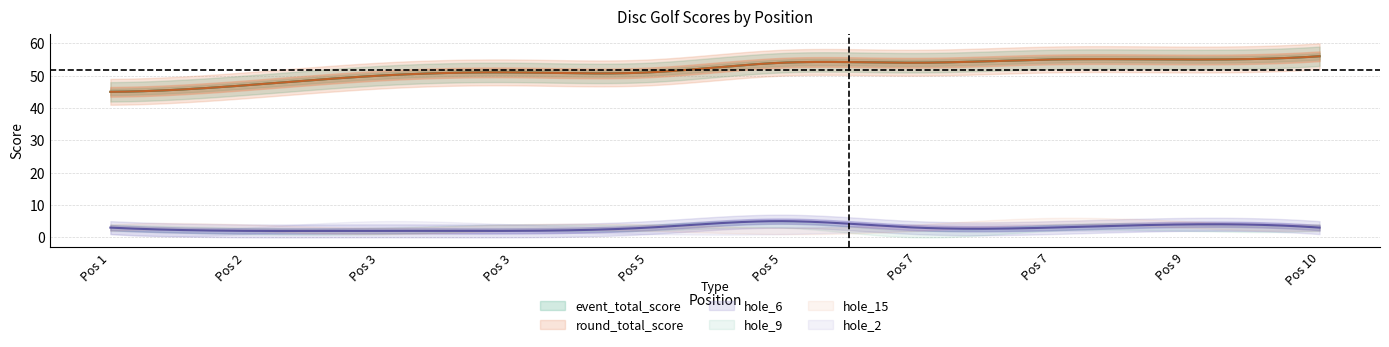

Is this an area chart (filled region under the line)?

No